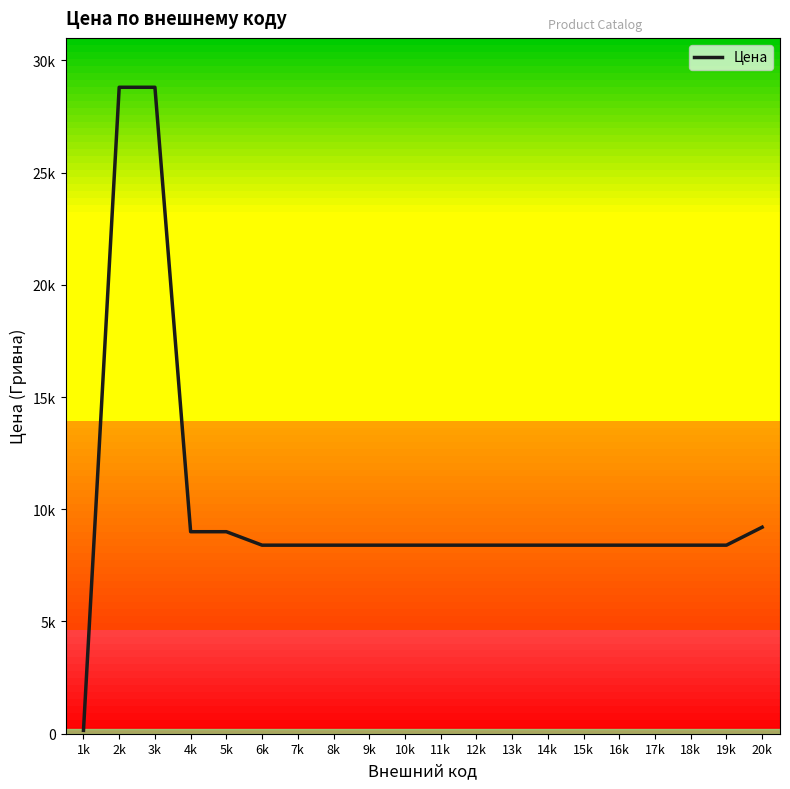

Rank the categories by value from lowest to highest.

1k, 6k, 7k, 8k, 9k, 10k, 11k, 12k, 13k, 14k, 15k, 16k, 17k, 18k, 19k, 4k, 5k, 20k, 2k, 3k